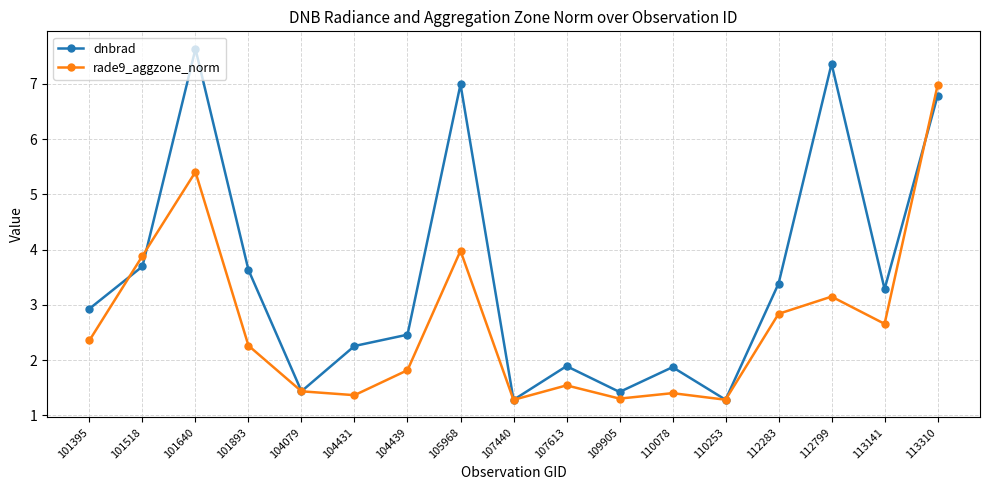

Read the dnbrad value at 101640.

7.6